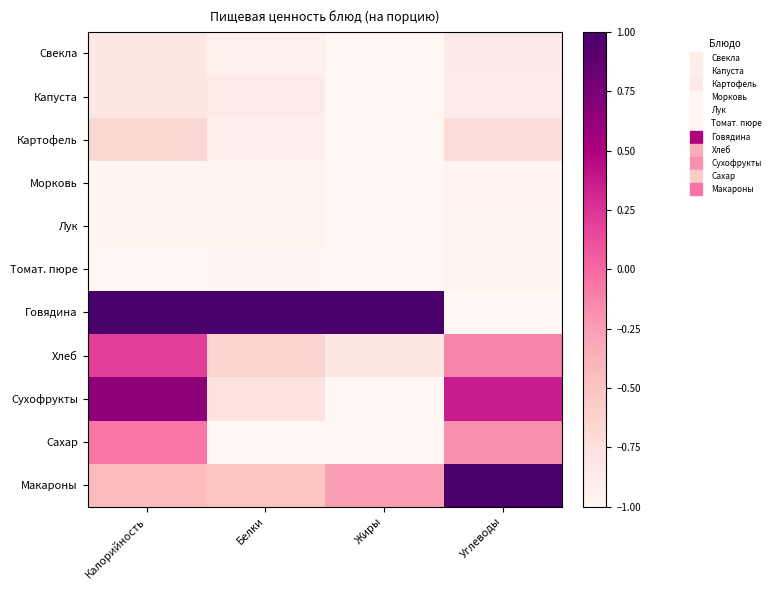

Which series changed the most between Жиры and Углеводы?

Говядина